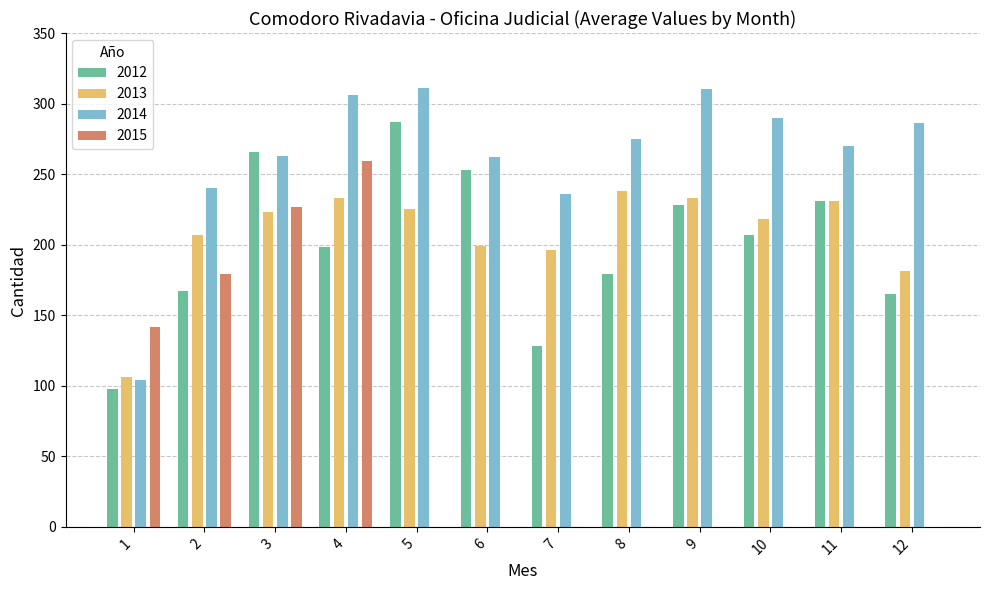

Is the value of 2012 at 1 greater than the value of 2015 at 2?

No